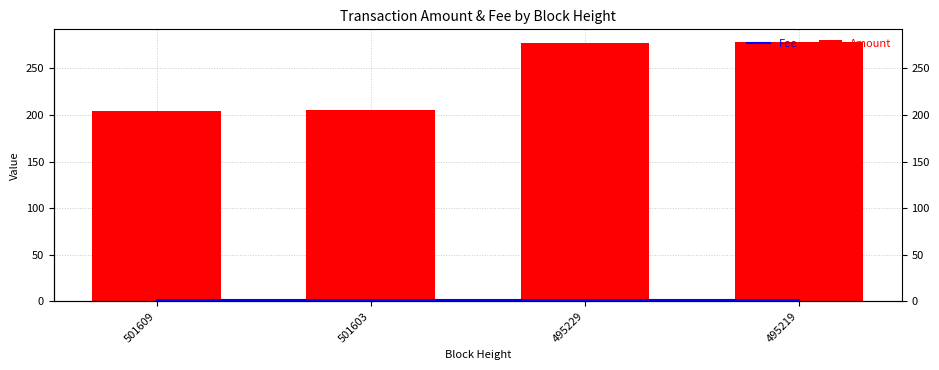

What is the total value across all series at 501603?

206